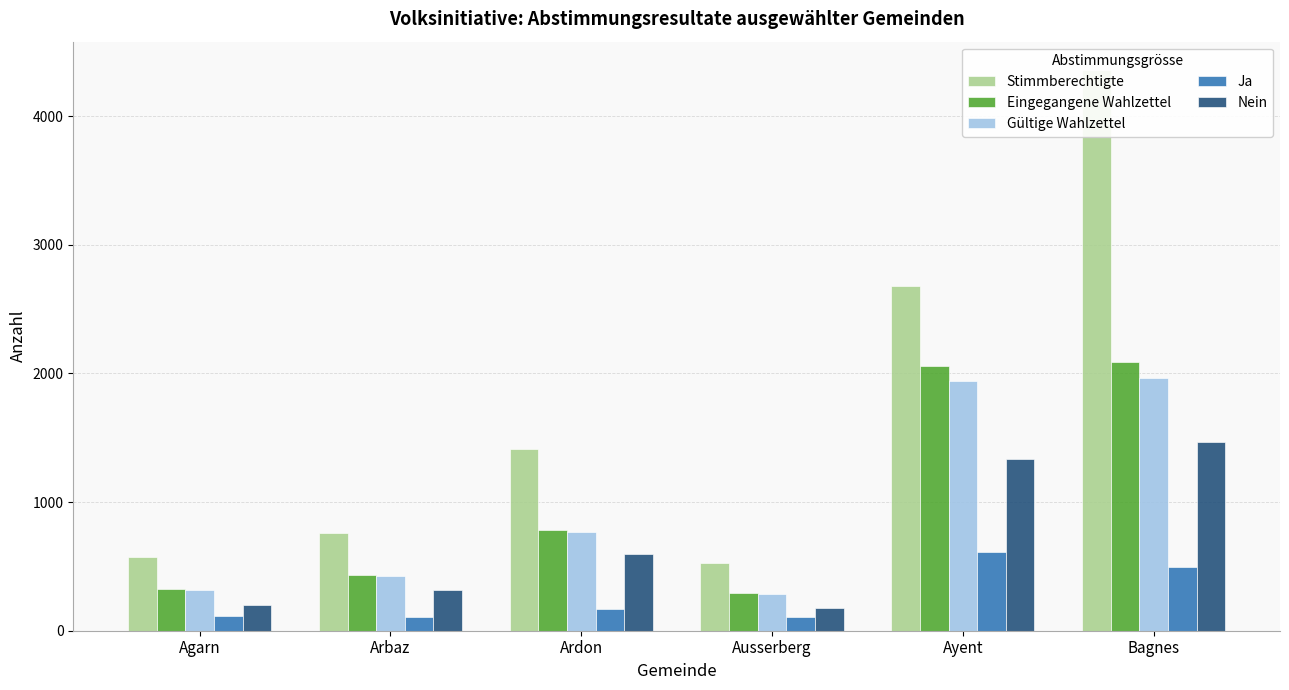

True or false: Eingegangene Wahlzettel has a value of 434 at Arbaz.

True